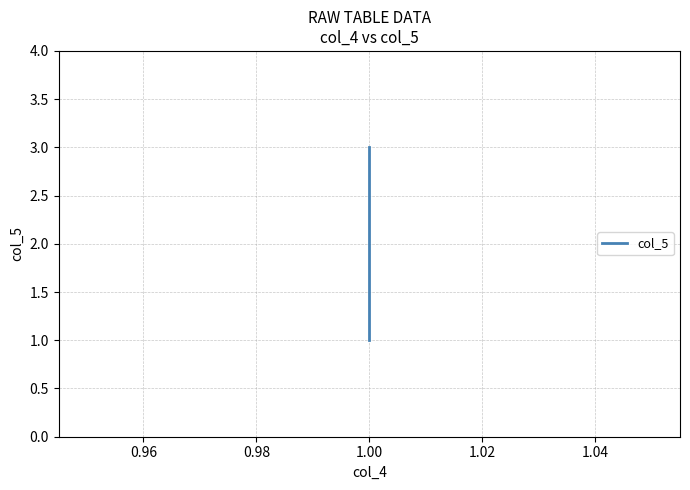

Is it true that the value at 1.00 is 5?

False